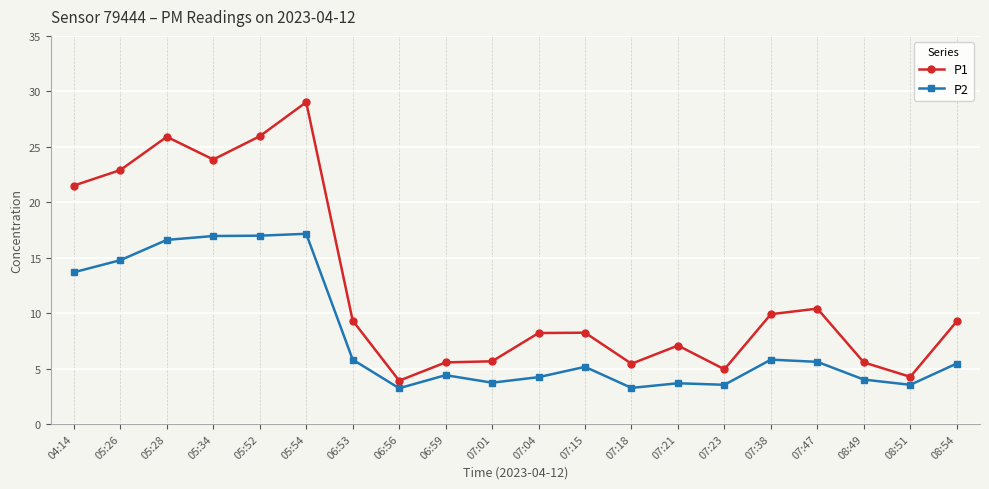

At which category does P1 reach its first local peak?

05:28